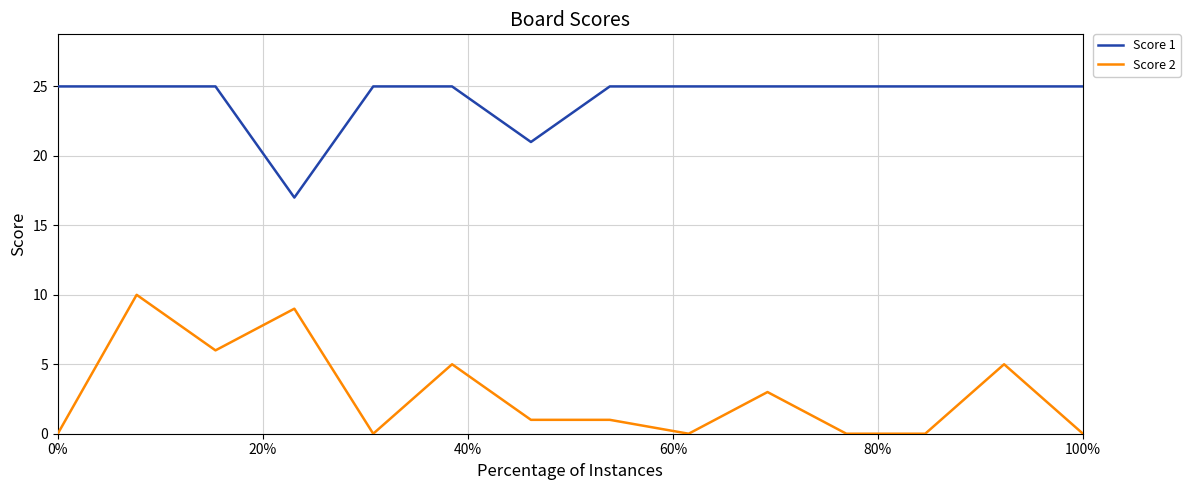

Rank the series by their maximum value, from lowest to highest.

Score 2, Score 1